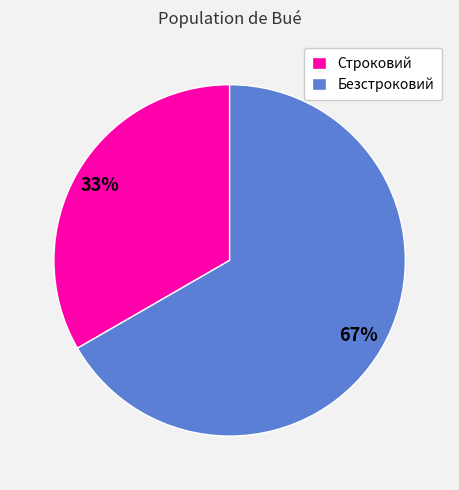

How many segments does this pie chart have?

2